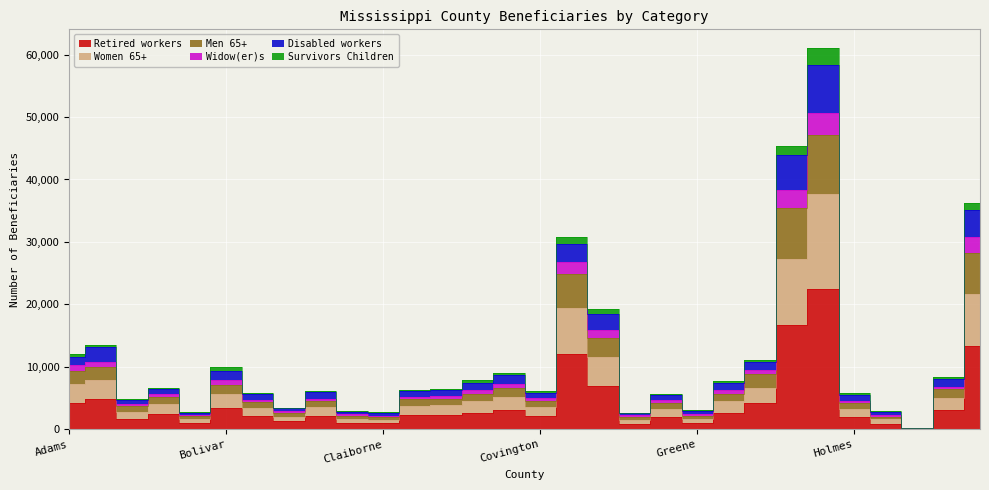

Between Harrison and Covington, which is larger?

Harrison